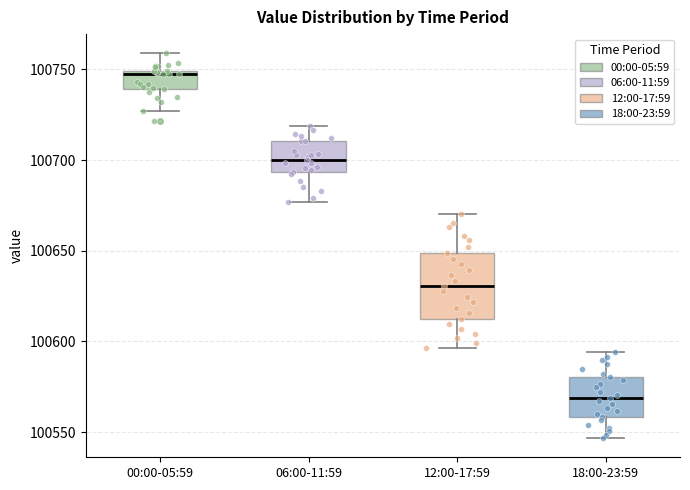

Reading left to right, transcribe this box plot: for each box, give where its median line is, the range the box spans, and where its two whiskers end, as read against the y-axis. The values are not printed on the chart, so give them approximately, as read against the axis.

00:00-05:59: median 100745, box 100740 to 100750, whiskers 100725 to 100760
06:00-11:59: median 100700, box 100695 to 100710, whiskers 100675 to 100720
12:00-17:59: median 100630, box 100610 to 100650, whiskers 100595 to 100670
18:00-23:59: median 100570, box 100560 to 100580, whiskers 100545 to 100595